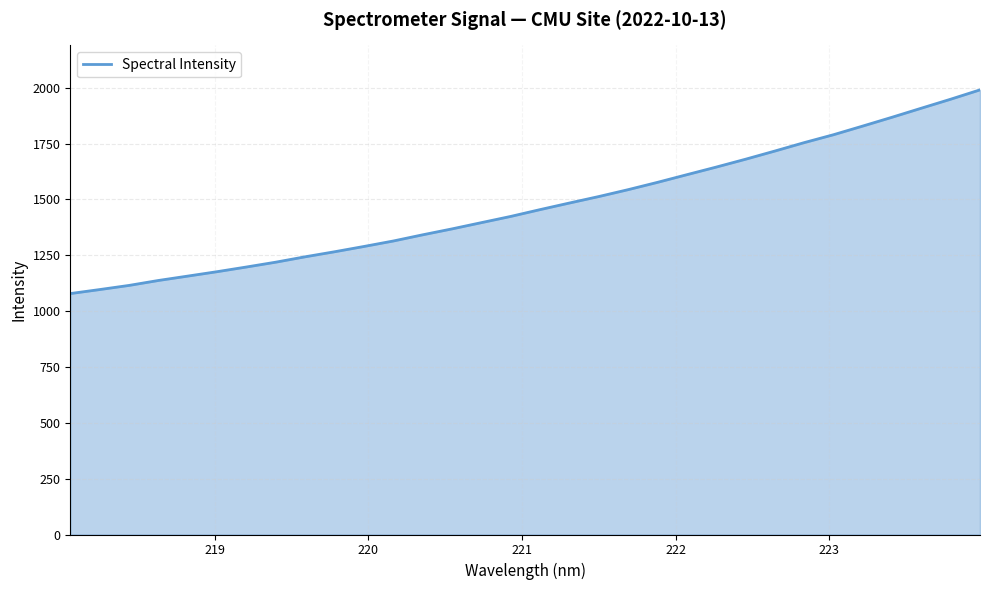

What is the smallest value displayed?

1078.6